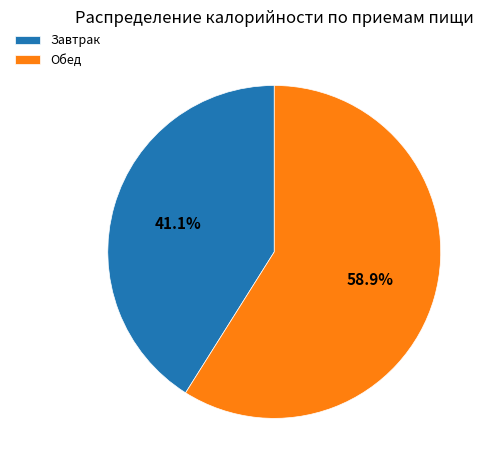

What is the majority slice?

Обед